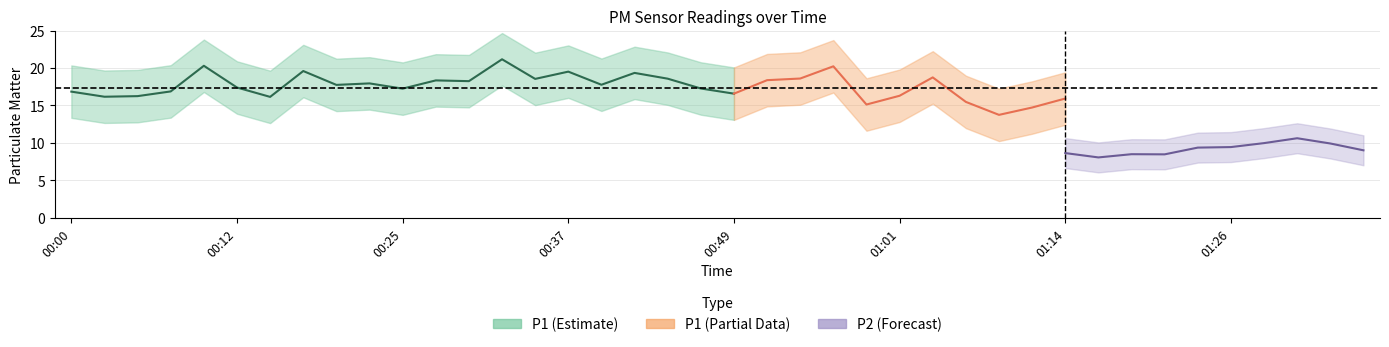

Between 01:21 and 00:25, which is larger?

00:25